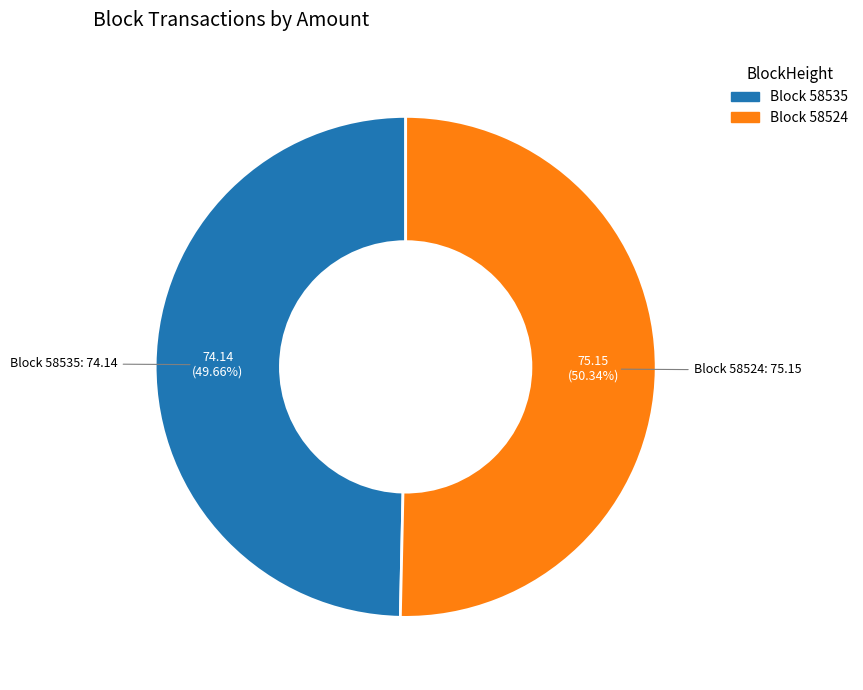

How many segments does this pie chart have?

2